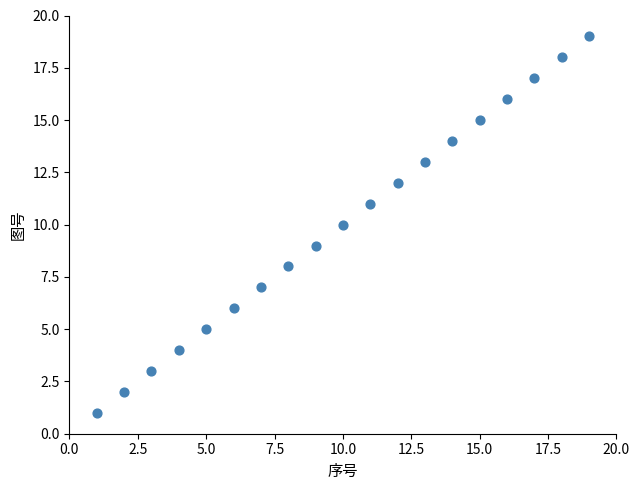

What is the range of Y values (max minus min)?

18